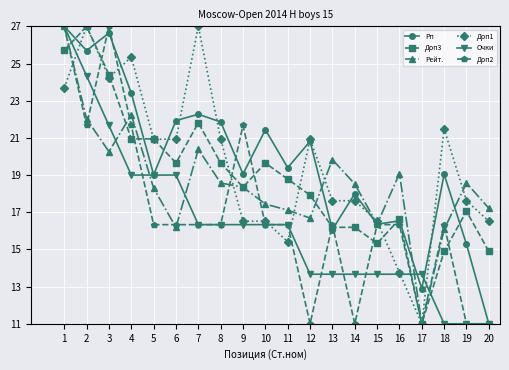

Is this an area chart (filled region under the line)?

No